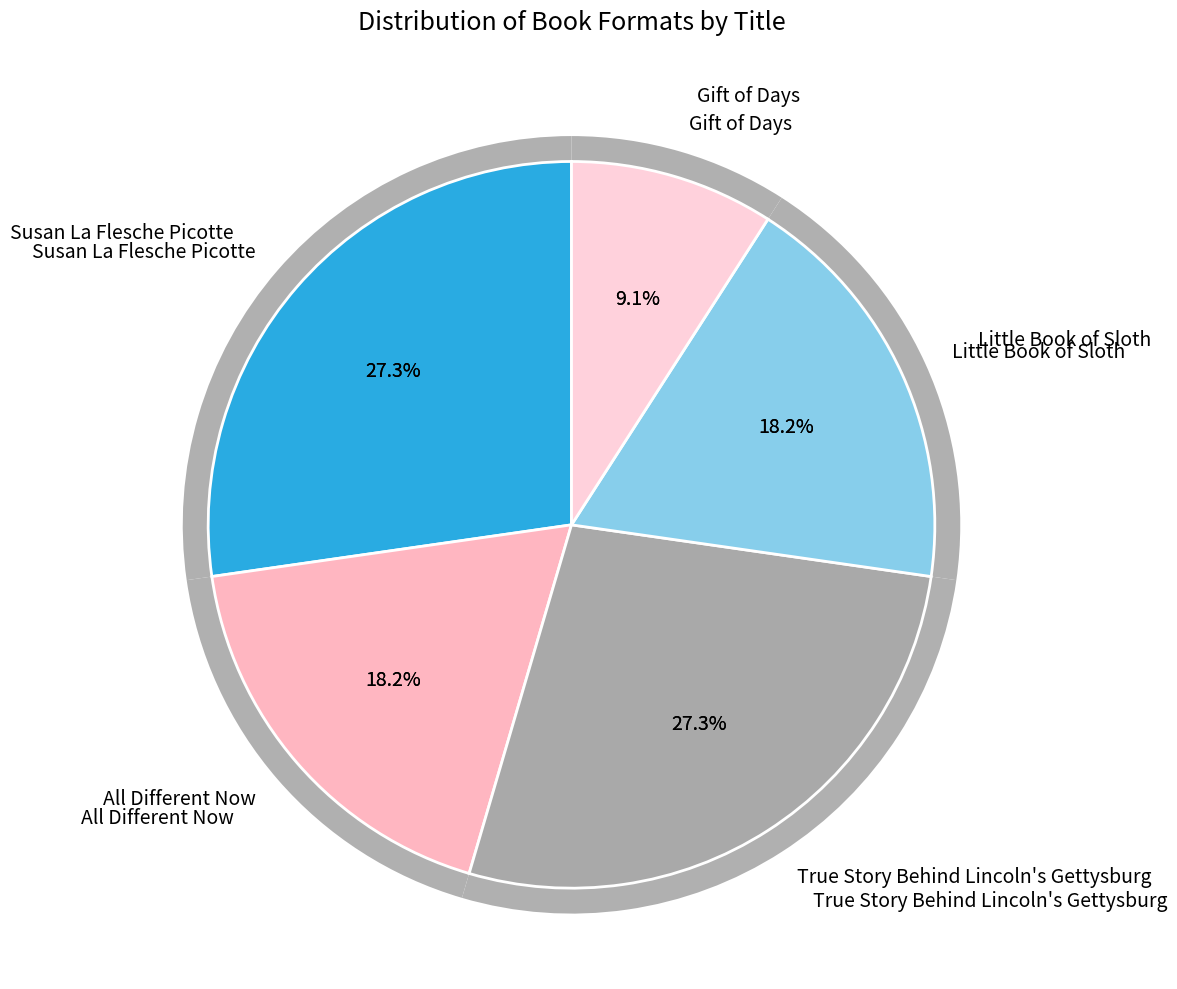

The Gift of Days slice represents 9% of the pie. True or false?

True